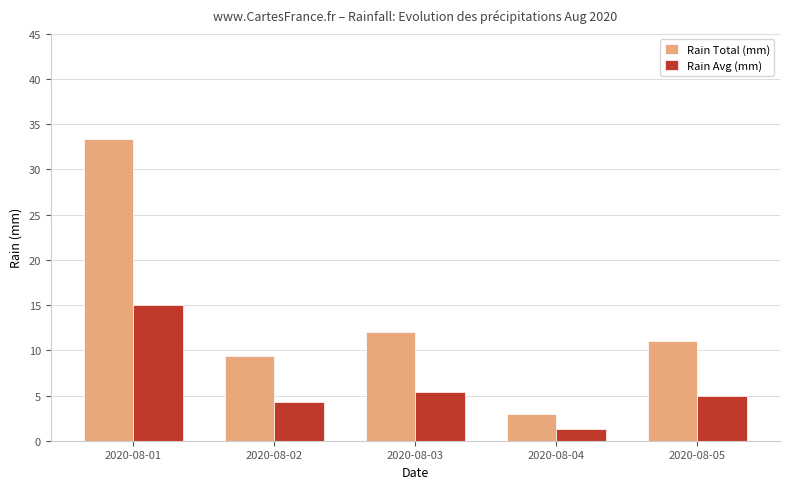

Where is Rain Total (mm) nearest to the value 18?

2020-08-03